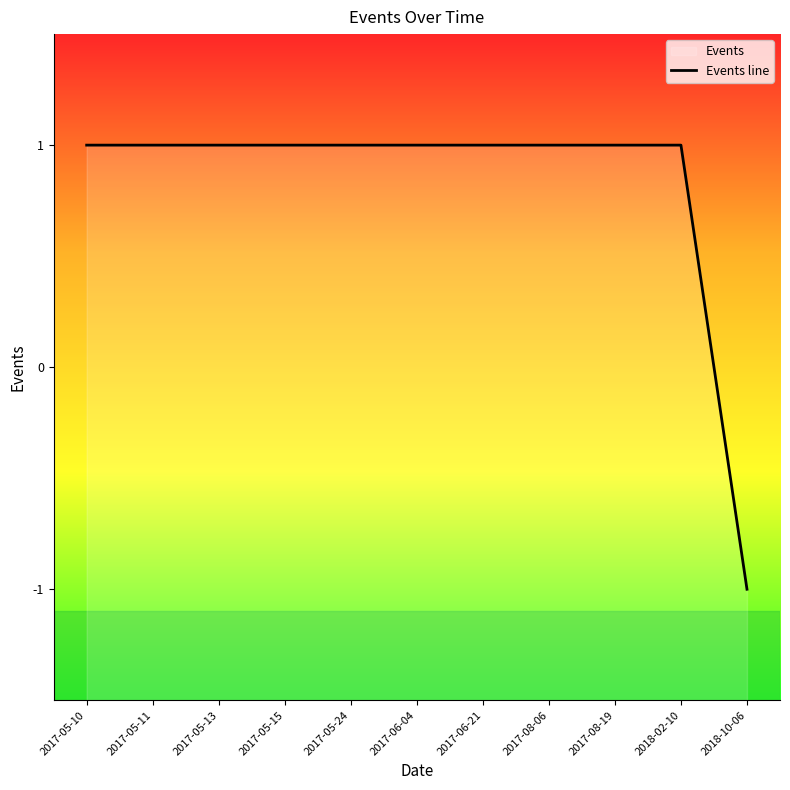

The value at 2017-08-19 is 1. True or false?

True